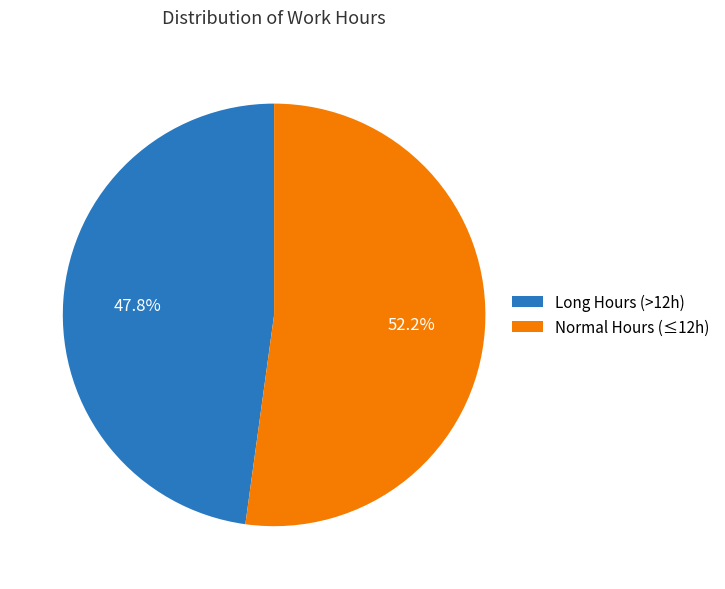

What is the total percentage of Long Hours (>12h) and Normal Hours (≤12h)?

100.0%